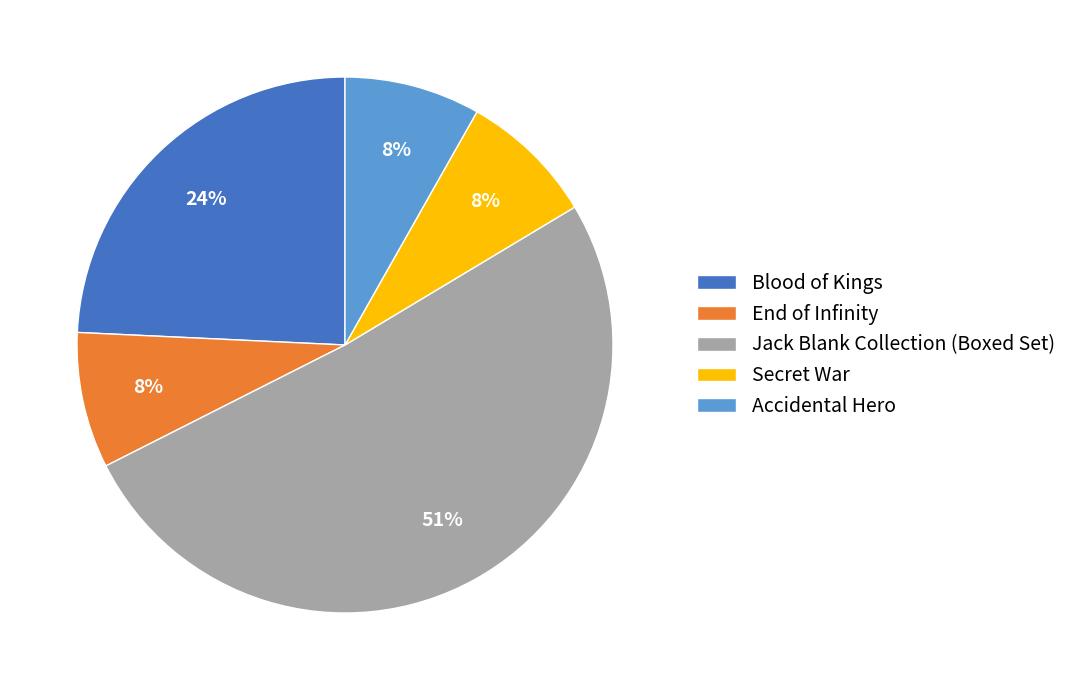

Which slice is the largest?

Jack Blank Collection (Boxed Set)